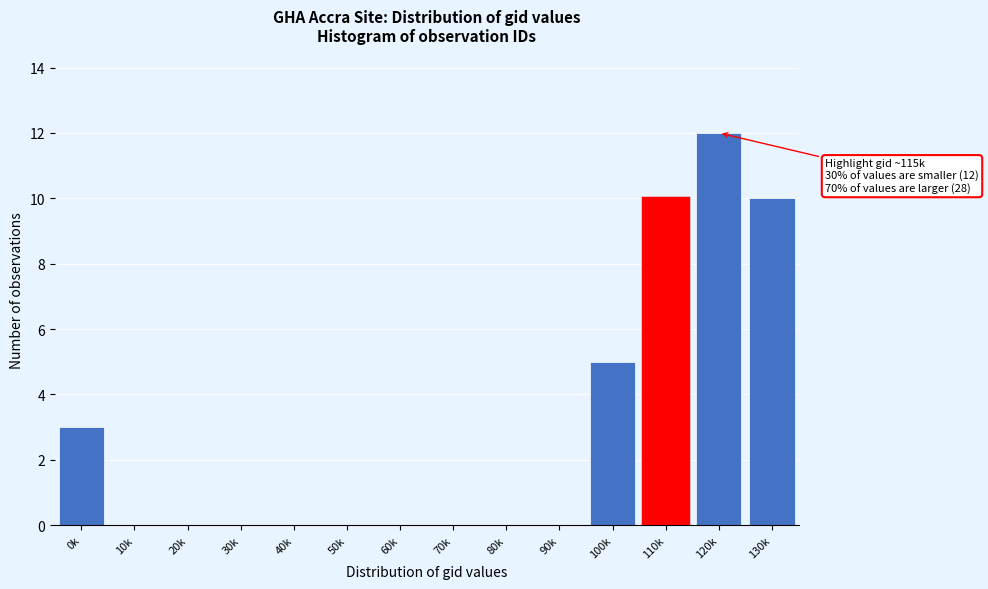

Reading right to left, extract all data points from this chart.

130k=10	120k=12	110k=10	100k=5	90k=0	80k=0	70k=0	60k=0	50k=0	40k=0	30k=0	20k=0	10k=0	0k=3